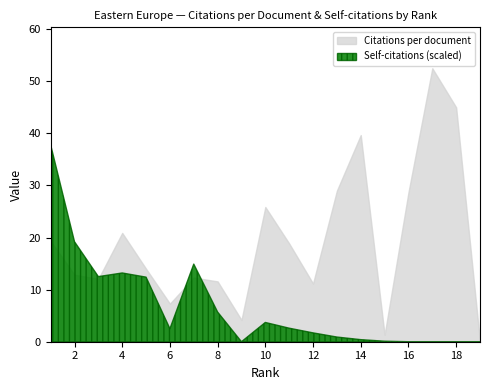

Which category has the lowest value across all series?

19